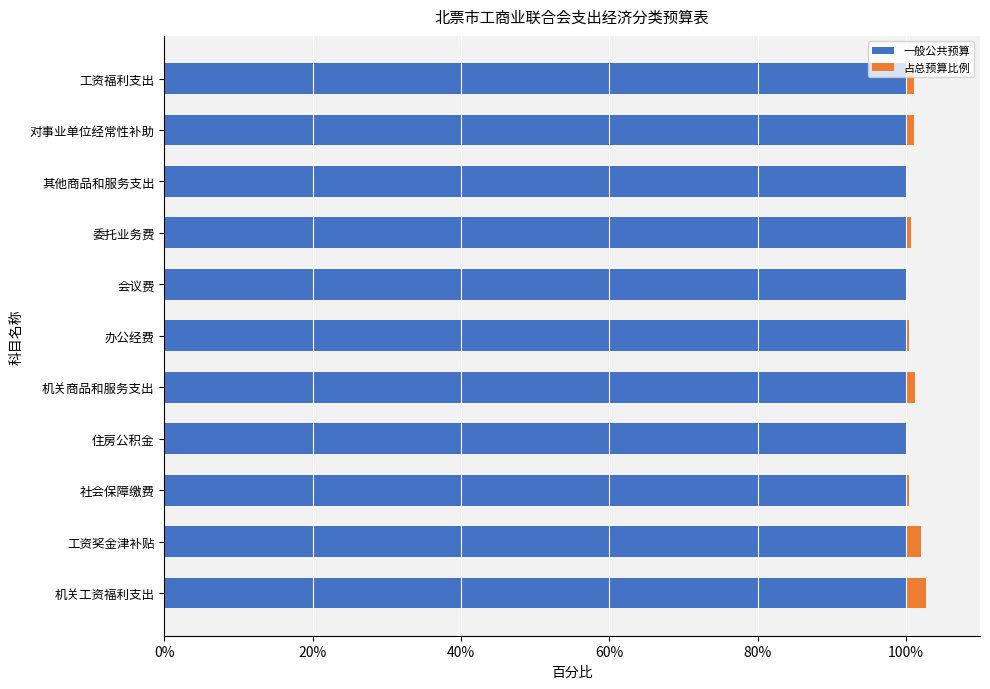

The 一般公共预算 series shows 100.0 at 其他商品和服务支出. True or false?

True